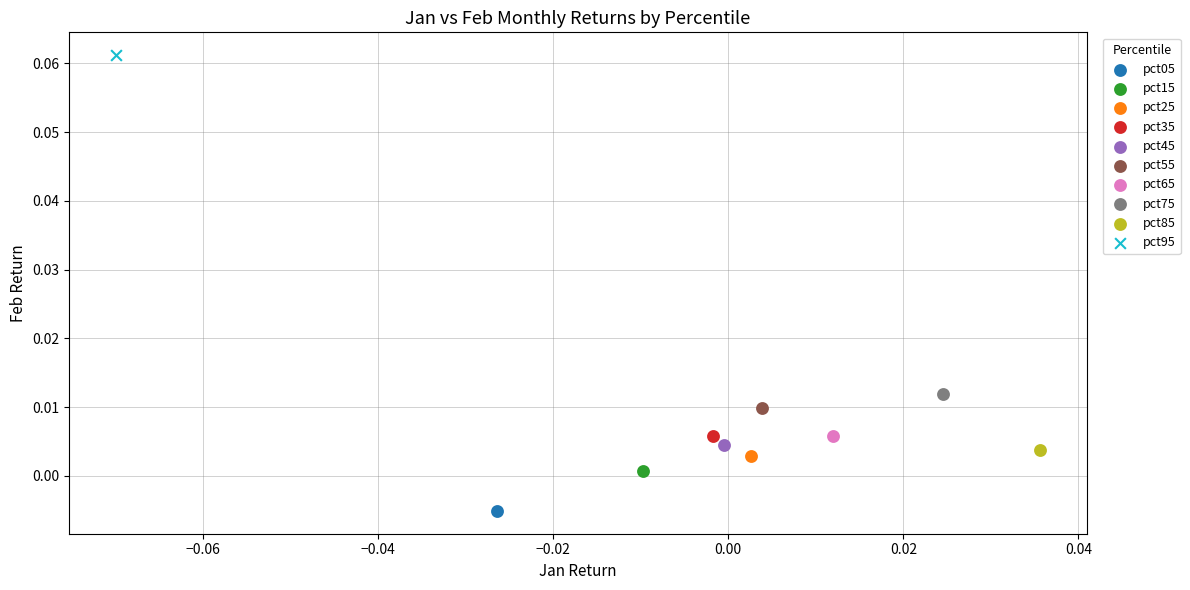

Which series contains the lowest Y value?

pct05